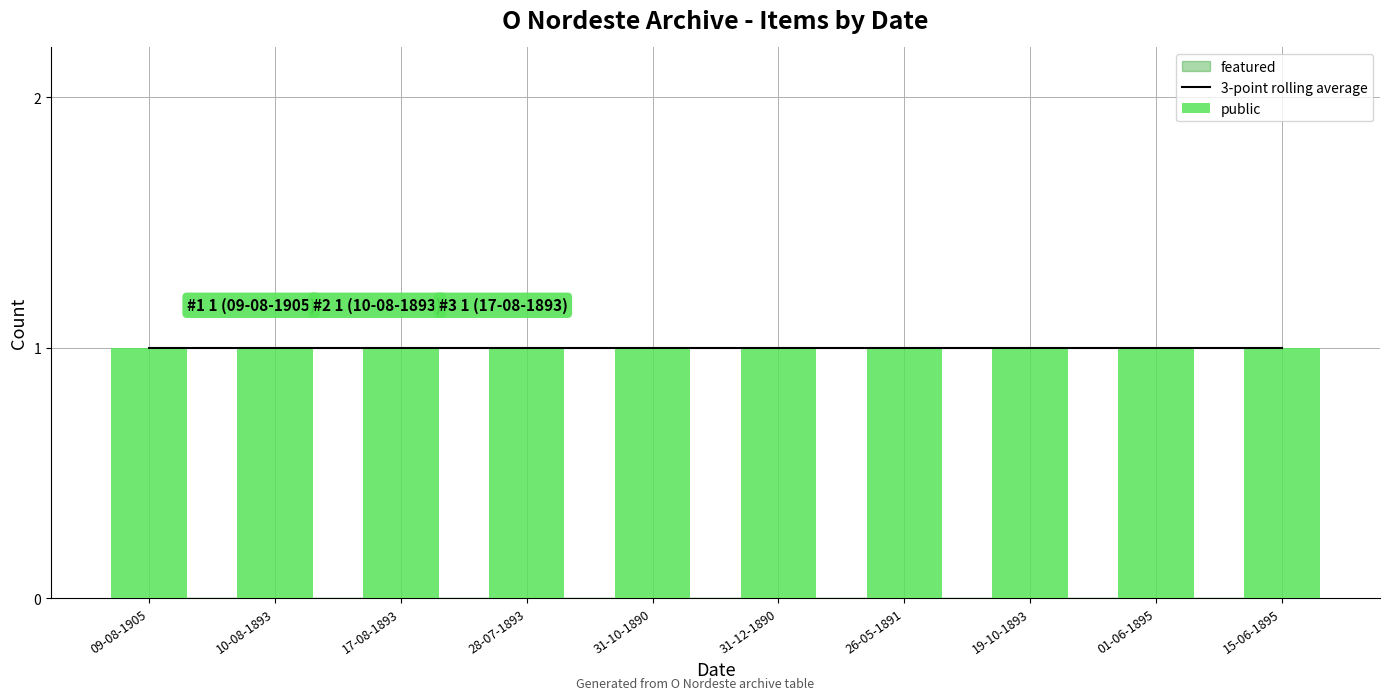

At how many categories does at least one series exceed 0?

10